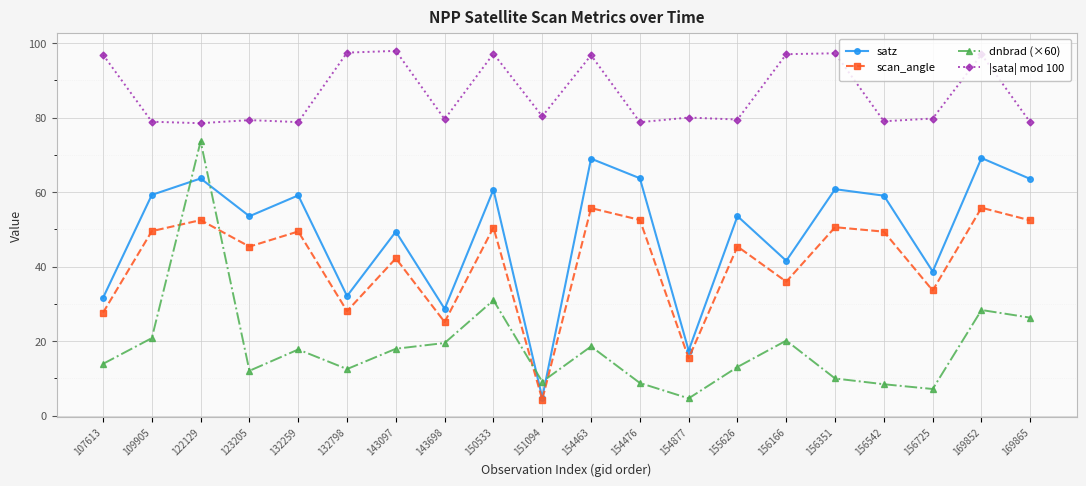

The value of satz at 156725 is 13.7. True or false?

False